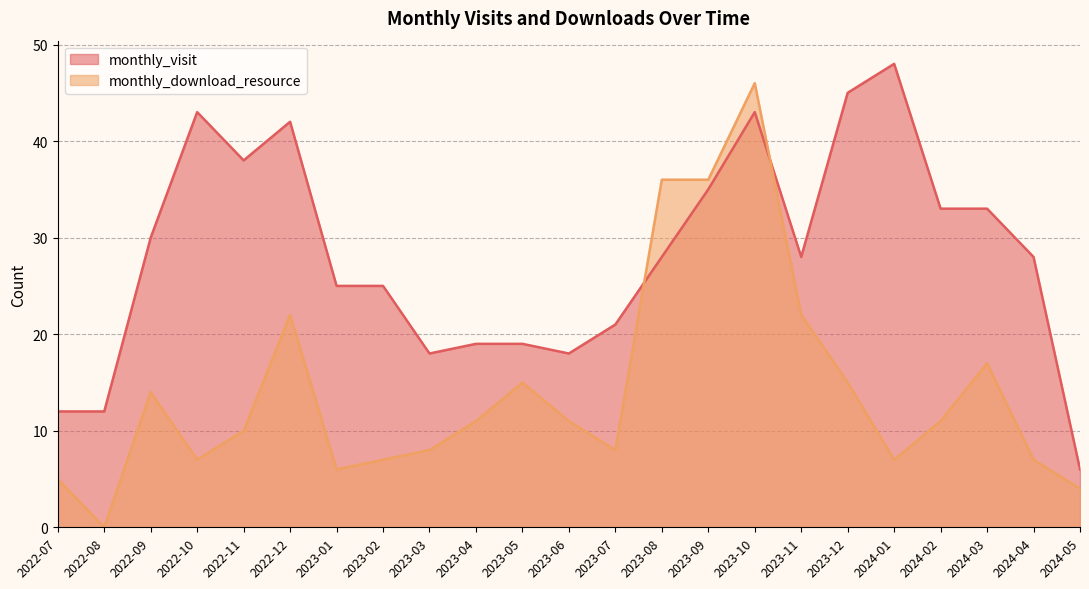

Where is the first local maximum for monthly_download_resource?

2022-09